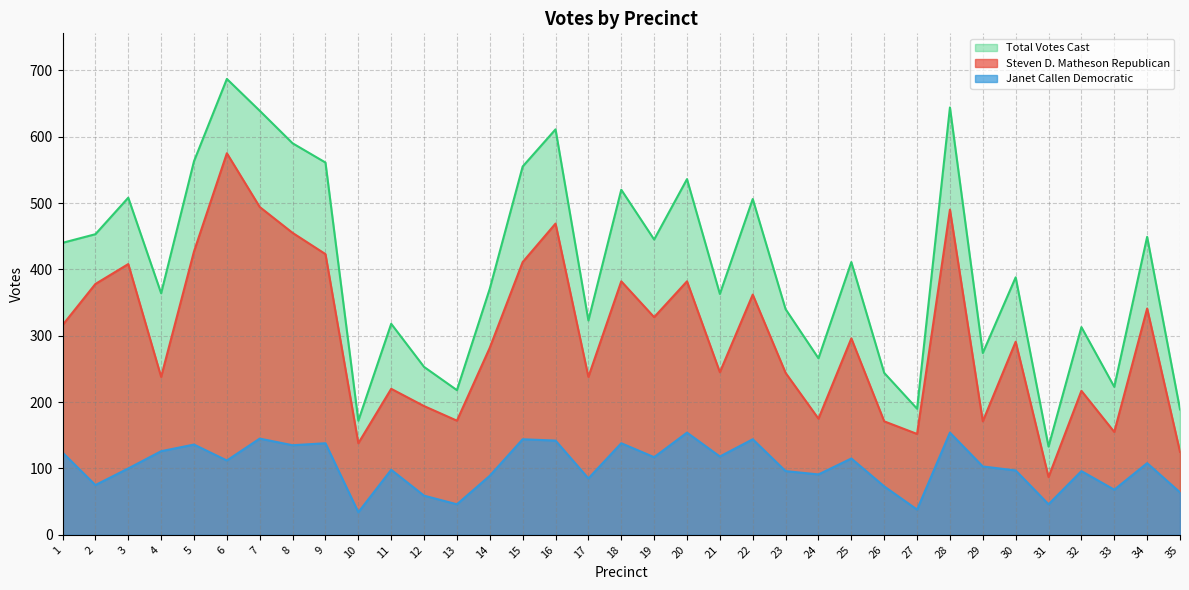

Read the Janet Callen Democratic value at 11.

98